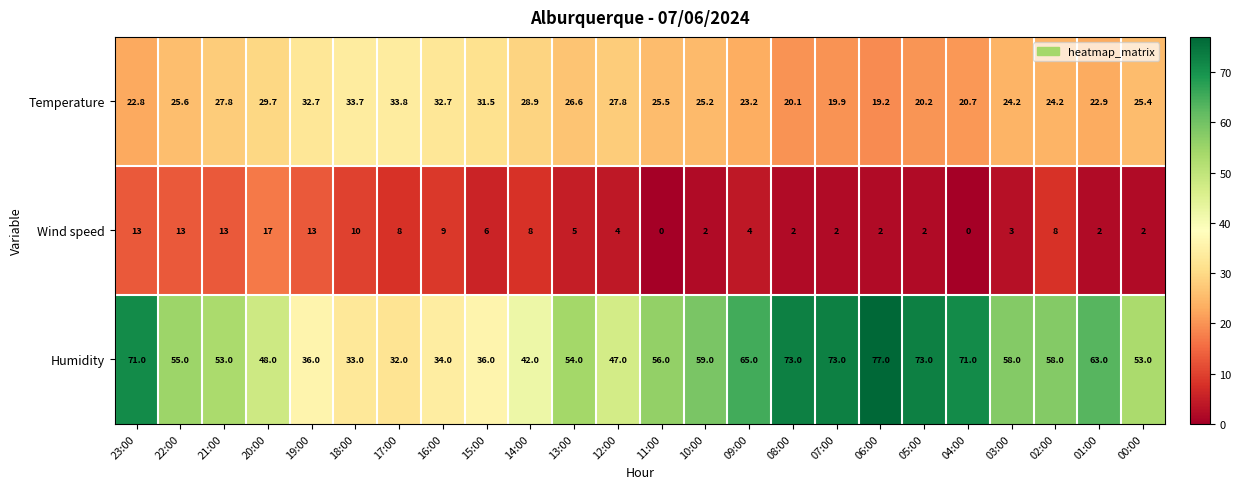

What is the difference between the second highest and minimum values in the Temperature series?

14.5